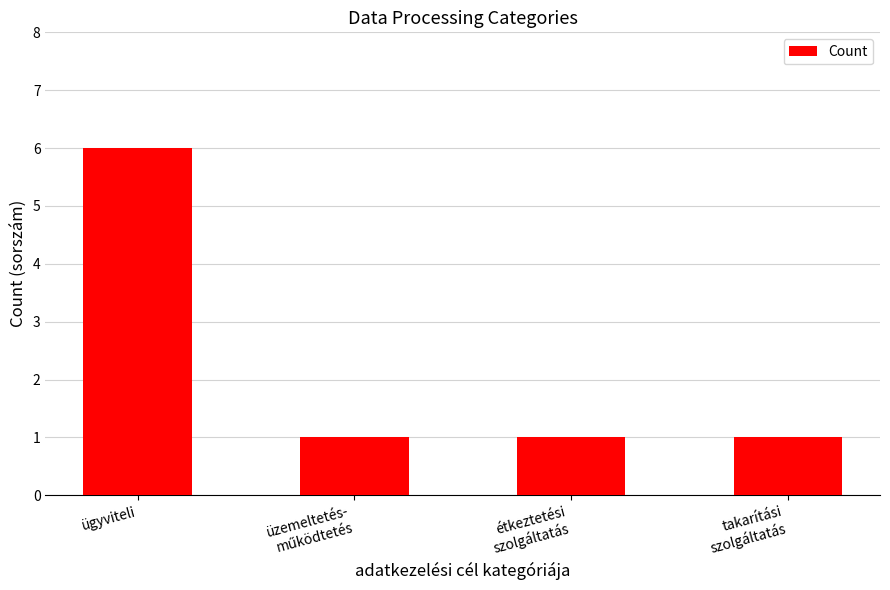

What is the difference between the maximum and minimum values?

5